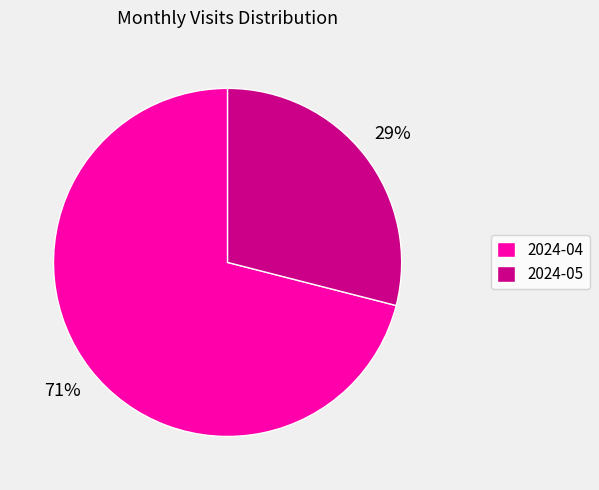

Count the number of slices in the pie.

2